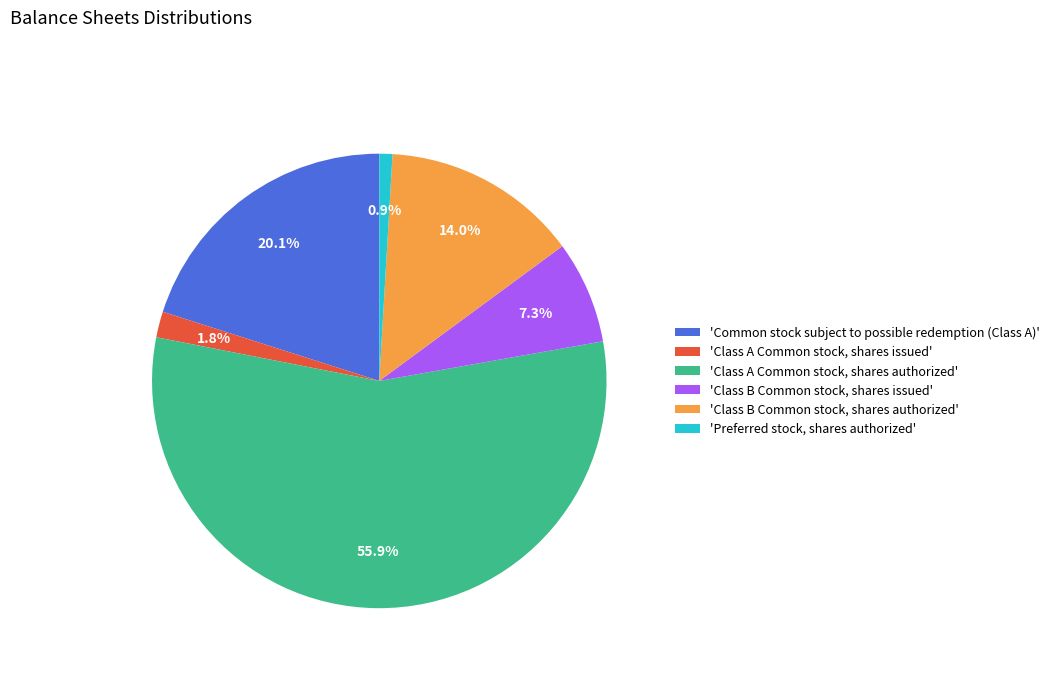

Which has a higher value, 'Class B Common stock, shares authorized' or 'Class A Common stock, shares authorized'?

'Class A Common stock, shares authorized'